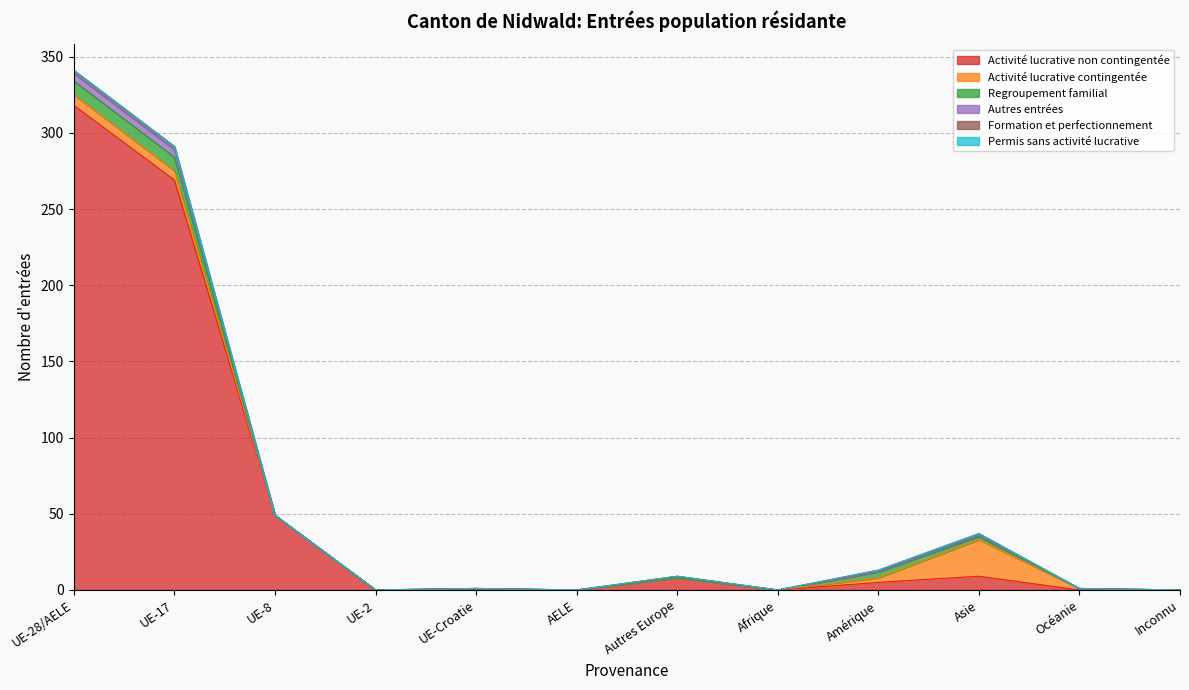

In Regroupement familial, how many points are higher than both neighbors (excluding endpoints)?

1